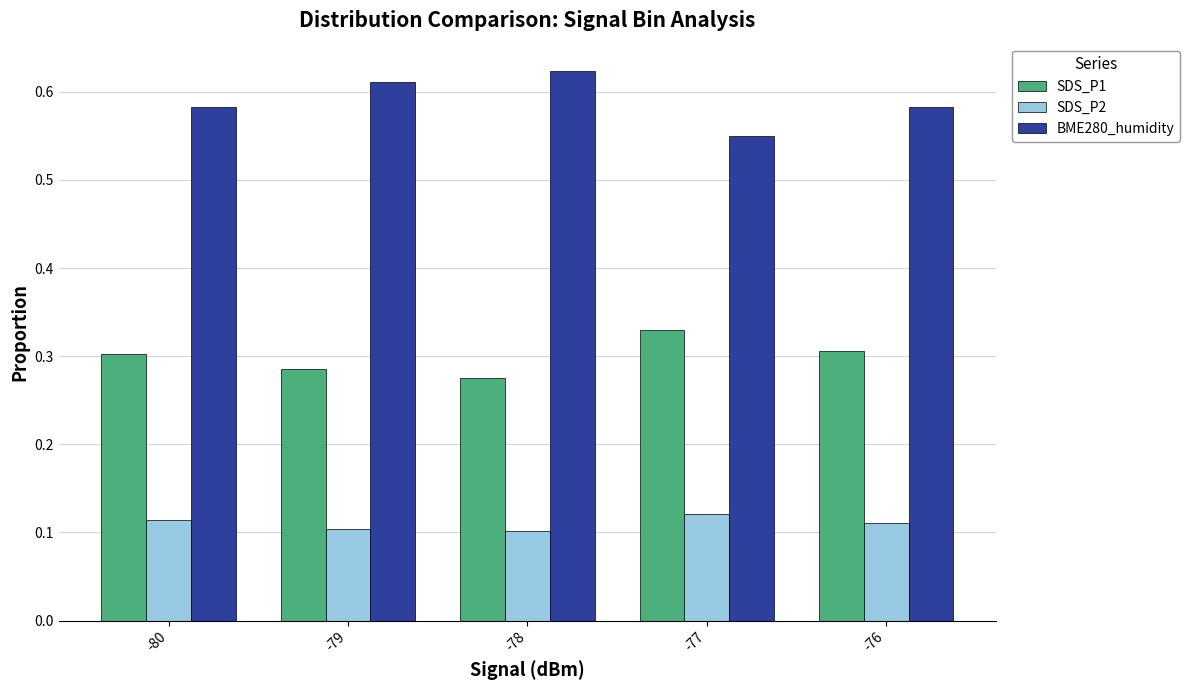

The value of SDS_P2 at -79 is 0.0. True or false?

False